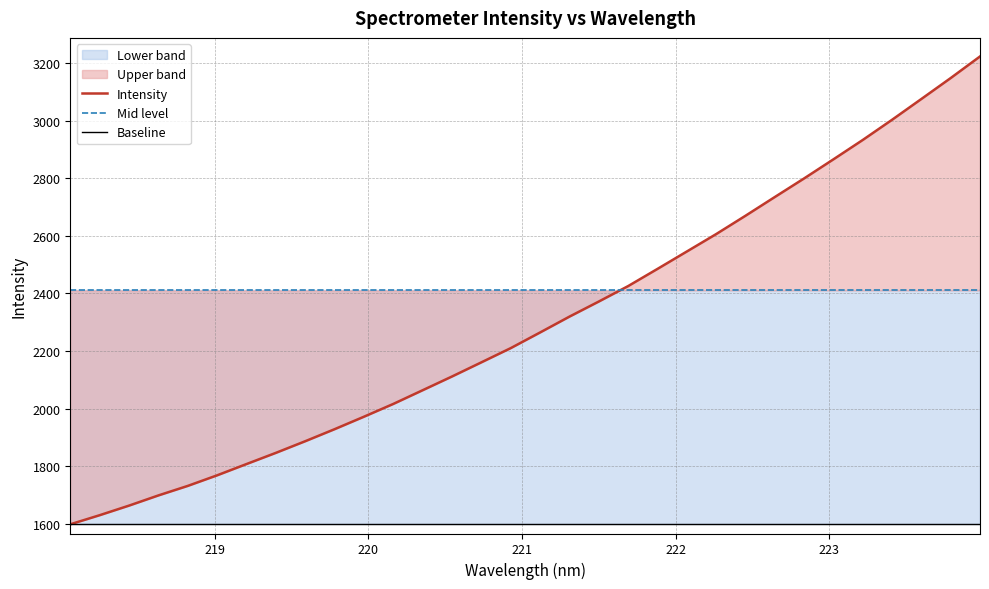

What is the lowest value of the Intensity series?

1598.8